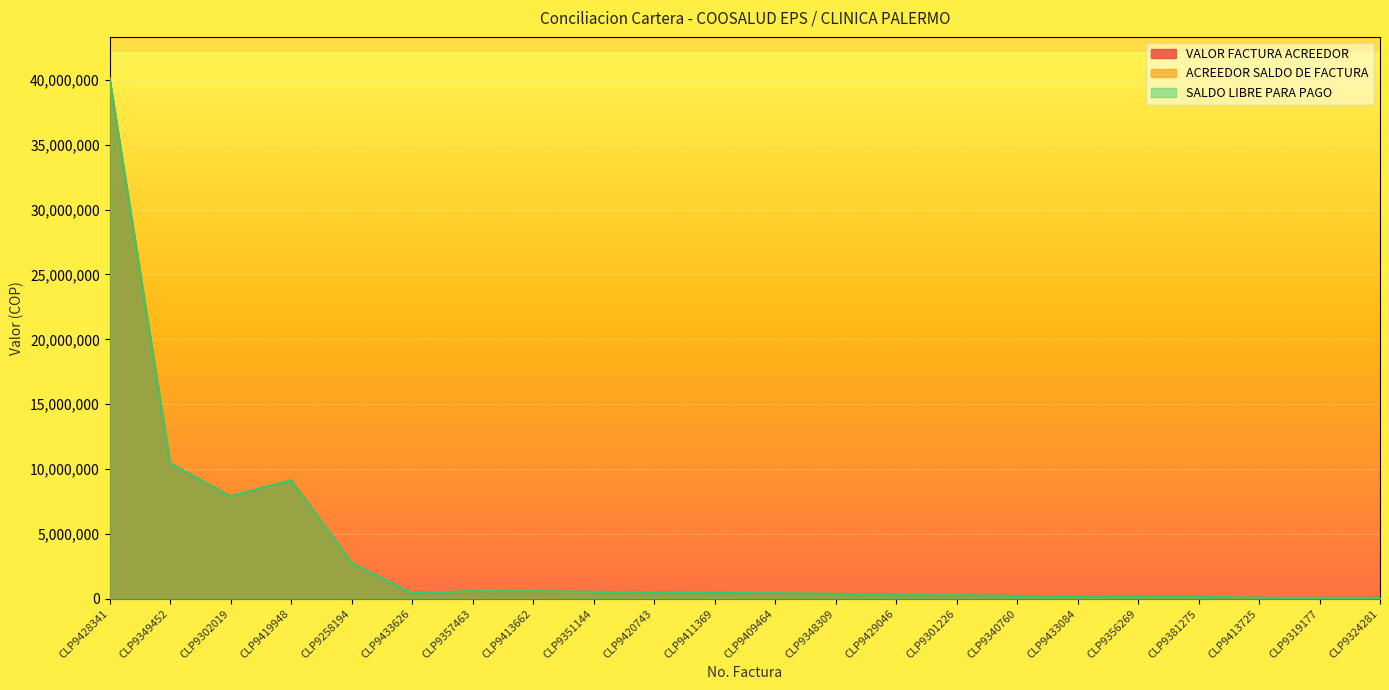

What is the difference between the ACREEDOR SALDO DE FACTURA values at CLP9420743 and CLP9433084?

266307